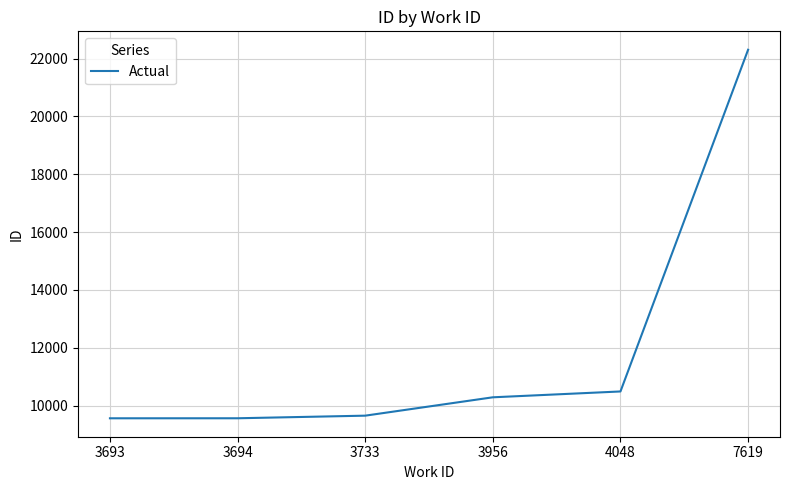

The chart shows a value of 15598 at 3733. True or false?

False